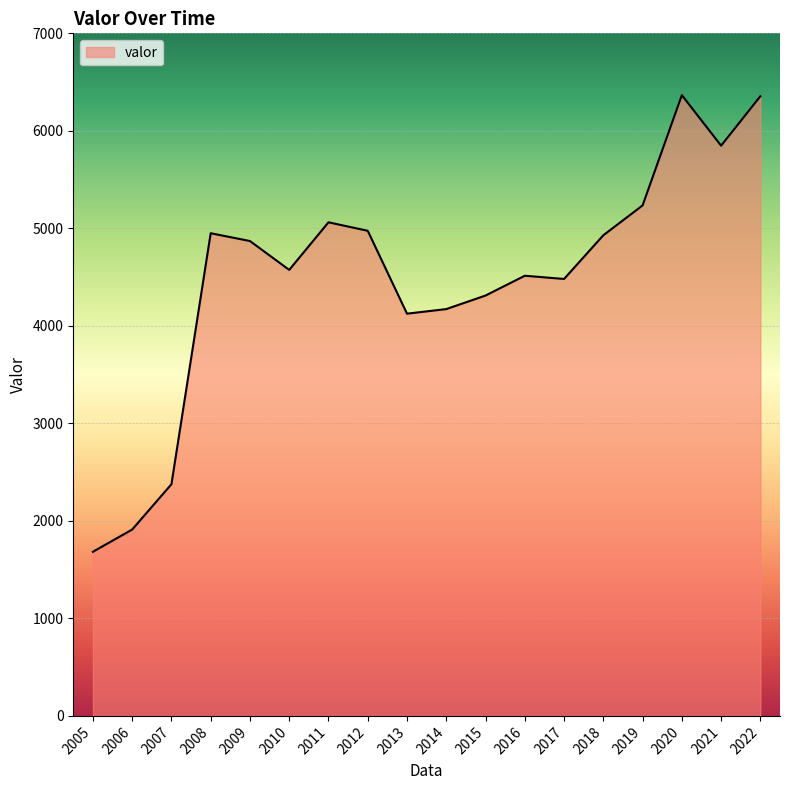

The value at 2013 is 5820. True or false?

False